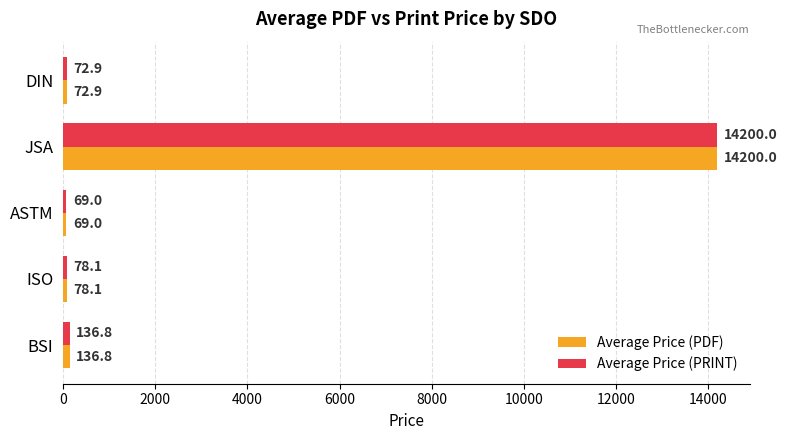

What is the sum of all Average Price (PDF) values?

14556.8